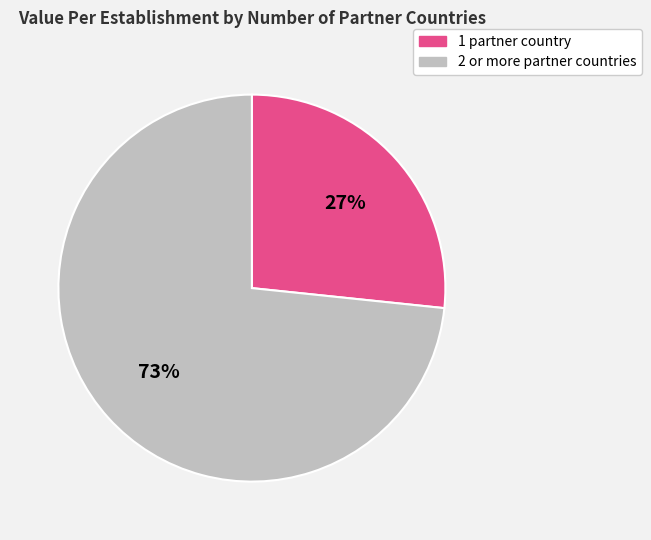

To the nearest percent, what is the average slice percentage?

50%